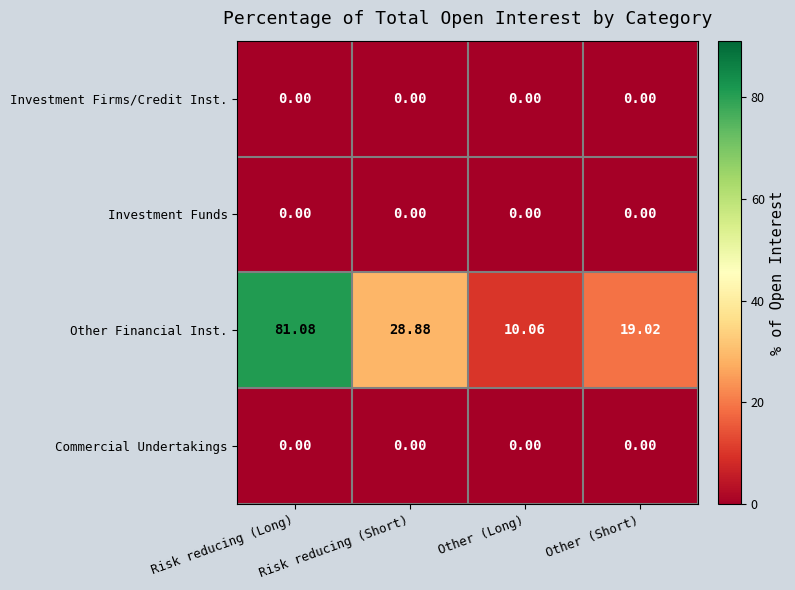

Between Risk reducing (Long) and Other (Short), which series saw the biggest shift?

Other Financial Inst.